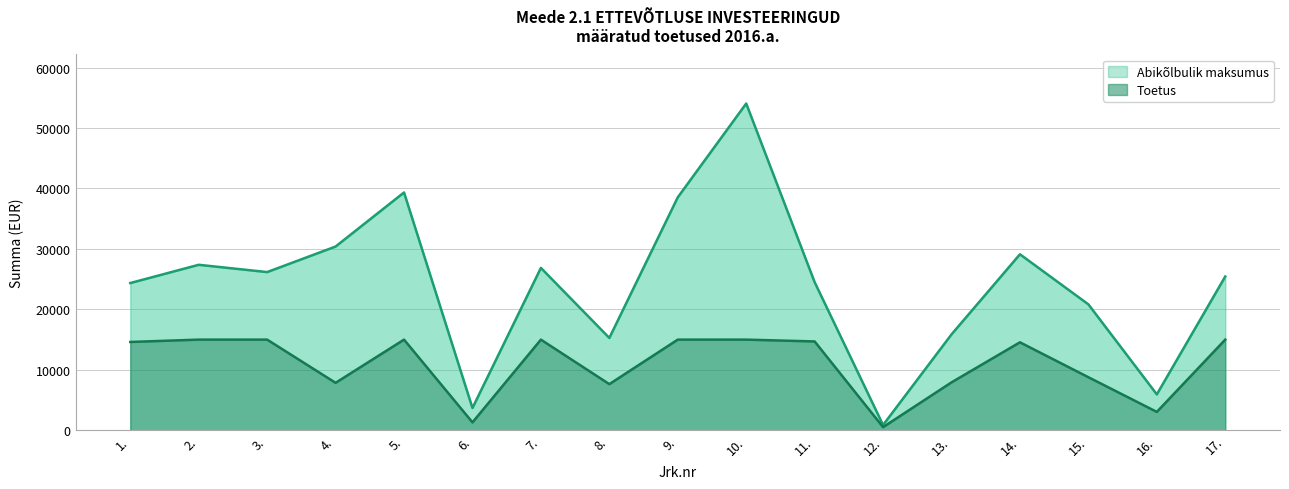

Where does the Toetus series first go above 14613?

1.